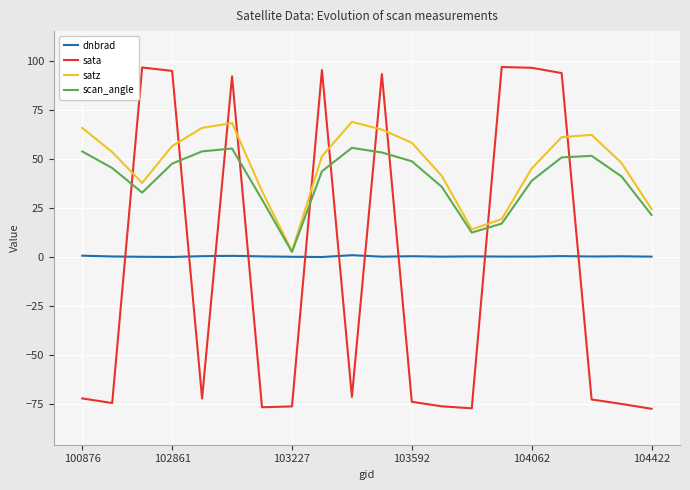

How many lines are shown in the chart?

4